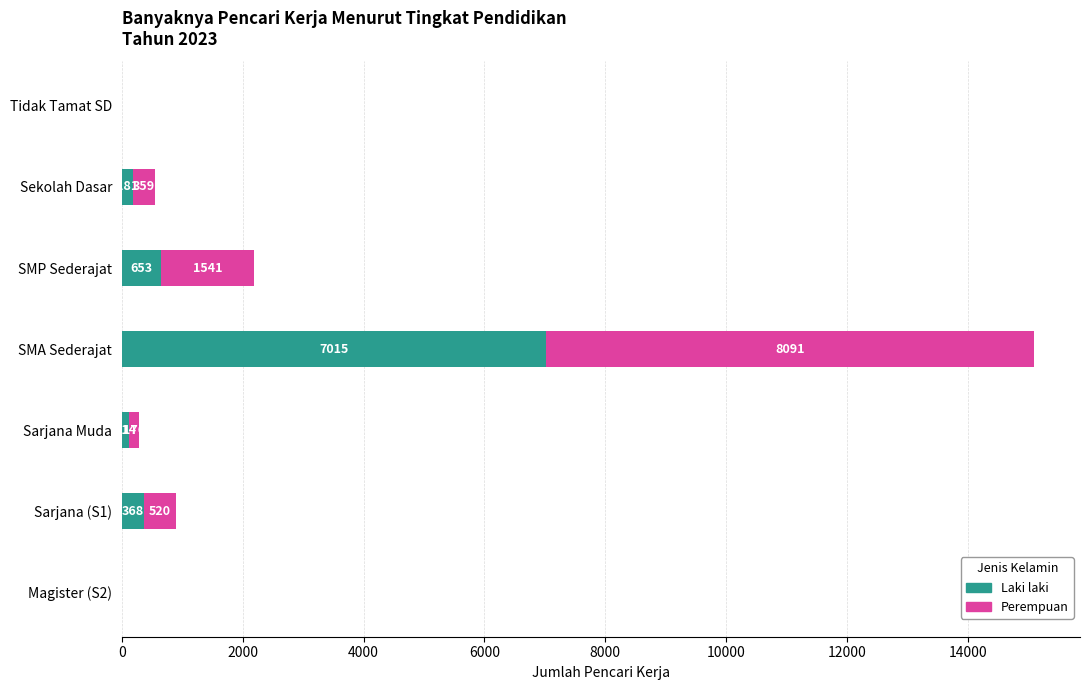

What is the total value across all series at Sekolah Dasar?

540